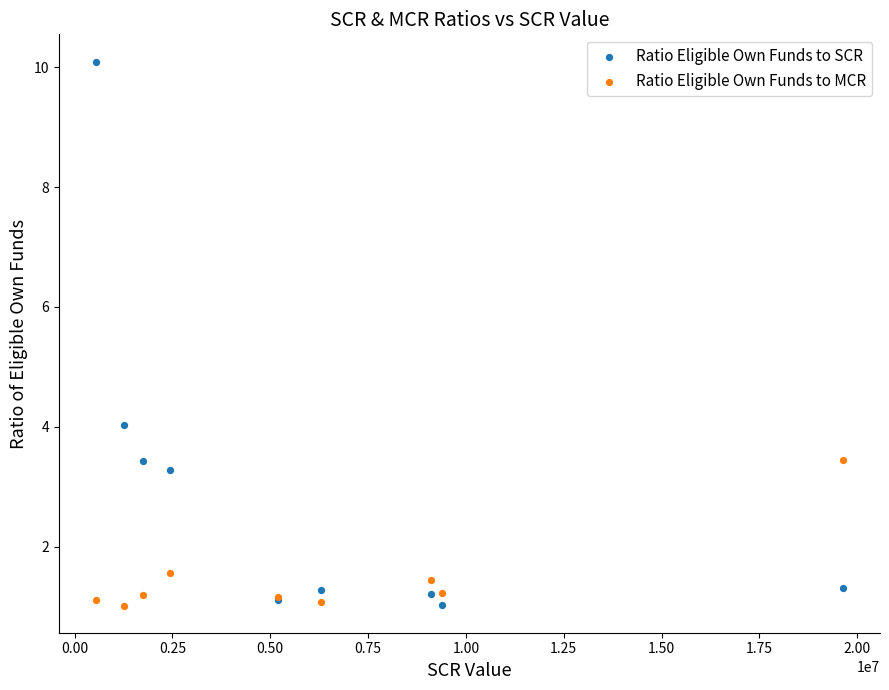

What is the X range (max minus min) for the scatter plot?

19082558.2